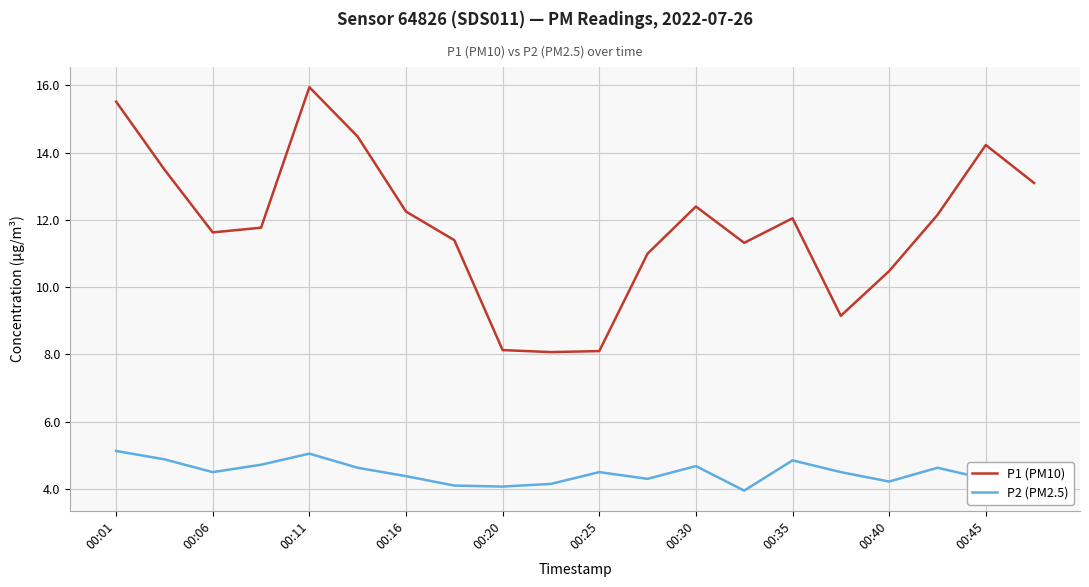

List the series in order of their peak value, highest first.

P1 (PM10), P2 (PM2.5)